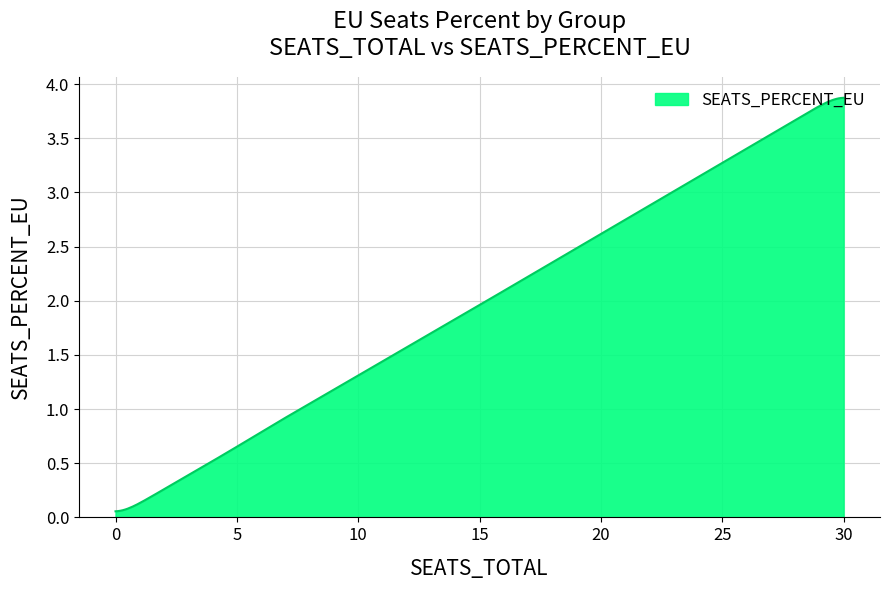

What is the difference between the maximum and minimum values?

3.9